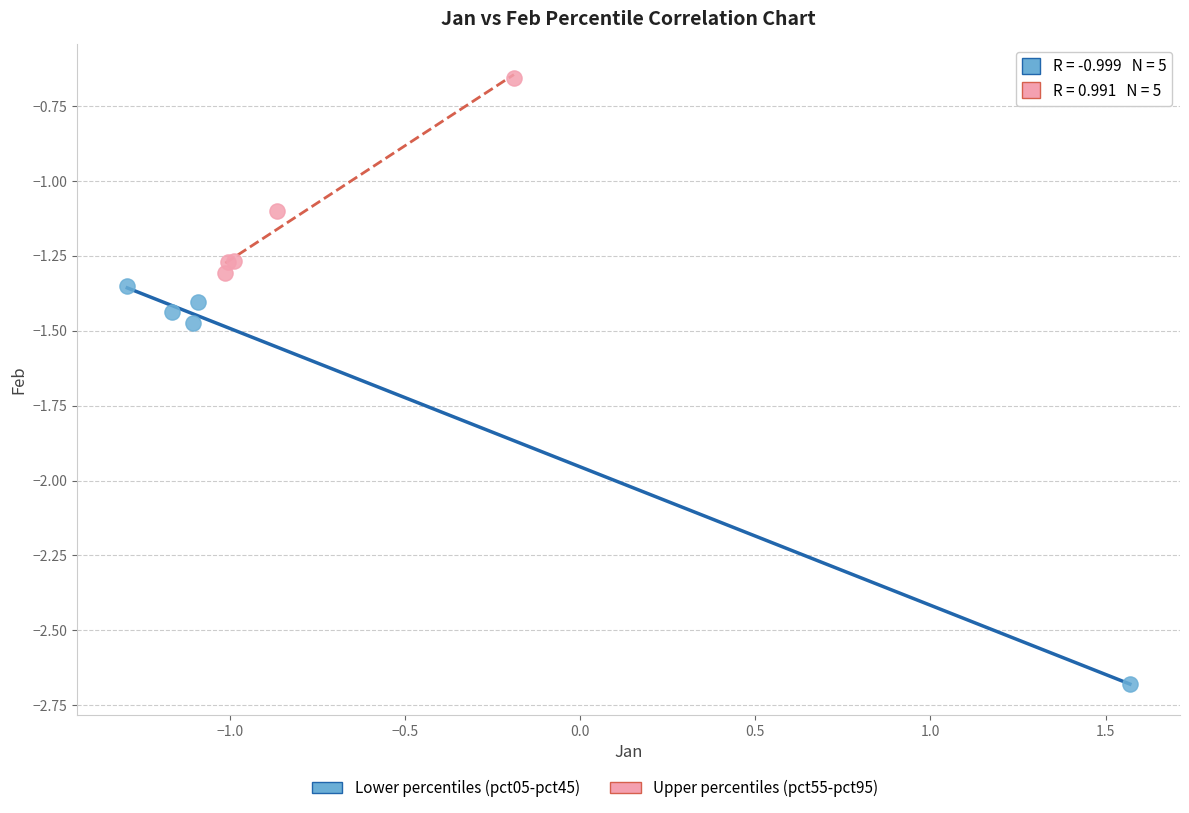

Which series contains the lowest Y value?

Lower percentiles (pct05-pct45)